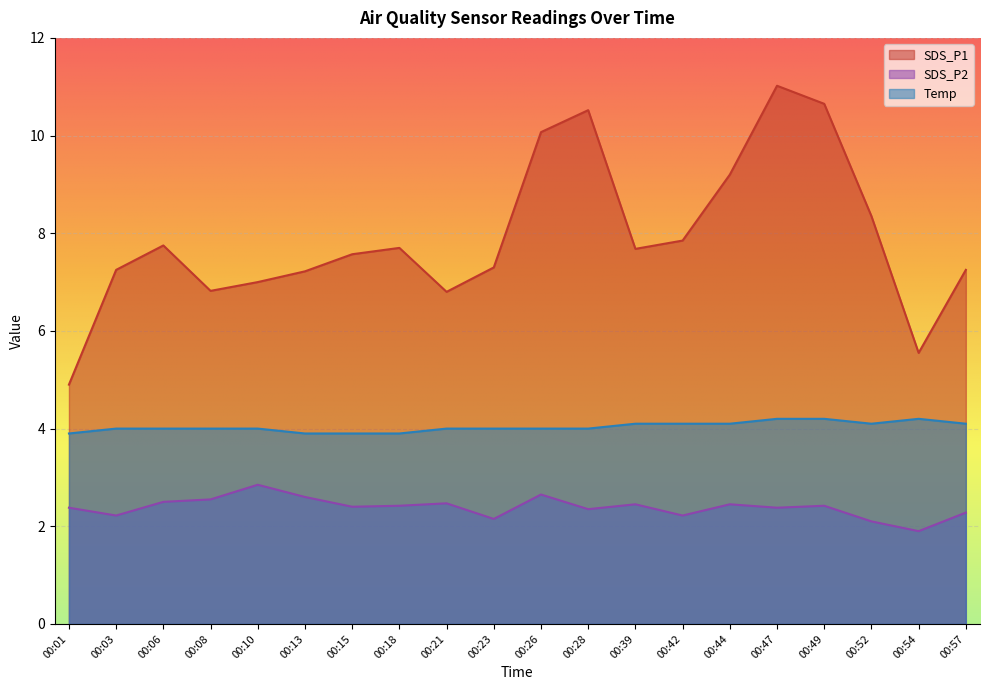

True or false: SDS_P2 and SDS_P1 intersect in this chart.

False